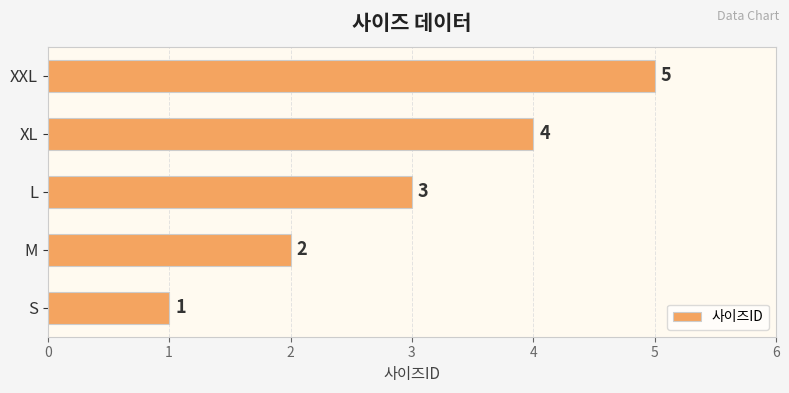

What is the difference between the maximum and minimum values?

4